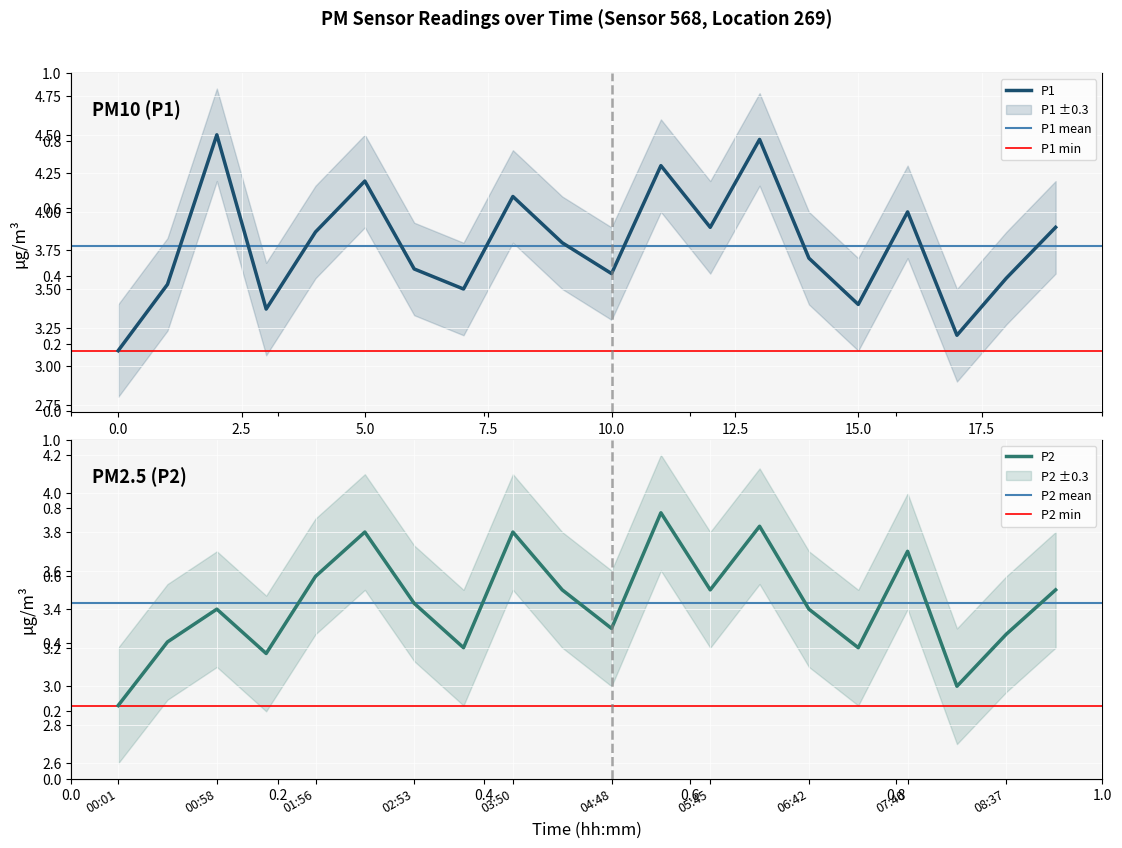

What is the value of the P1 point at the 11th from the left?

3.6